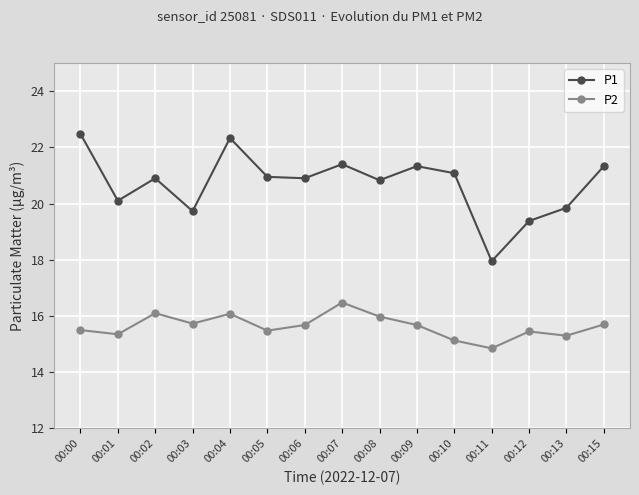

The P2 series shows 15.3 at 00:01. True or false?

True